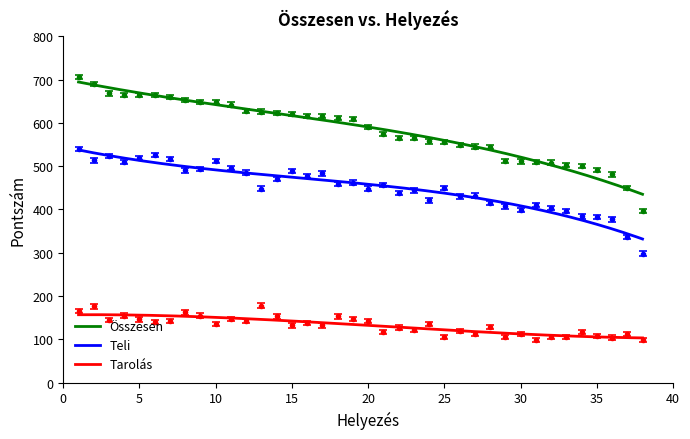

Reading left to right, extract all data points from this chart.

Teli: 1=540	2=513	3=524	4=510	5=519	6=525	7=517	8=490	9=493	10=512	11=495	12=485	13=448	14=470	15=489	16=477	17=483	18=458	19=462	20=448	21=457	22=438	23=444	24=421	25=450	26=430	27=432	28=415	29=407	30=398	31=410	32=403	33=396	34=384	35=383	36=377	37=336	38=298
Tarolás: 1=166	2=176	3=144	4=155	5=146	6=140	7=143	8=162	9=155	10=136	11=147	12=143	13=178	14=153	15=132	16=138	17=132	18=153	19=147	20=142	21=117	22=127	23=121	24=136	25=105	26=119	27=113	28=129	29=105	30=113	31=99	32=105	33=106	34=117	35=108	36=104	37=113	38=98
Összesen: 1=706	2=689	3=668	4=665	5=665	6=665	7=660	8=652	9=648	10=648	11=642	12=628	13=626	14=623	15=621	16=615	17=615	18=611	19=609	20=590	21=574	22=565	23=565	24=557	25=555	26=549	27=545	28=544	29=512	30=511	31=509	32=508	33=502	34=501	35=491	36=481	37=449	38=396